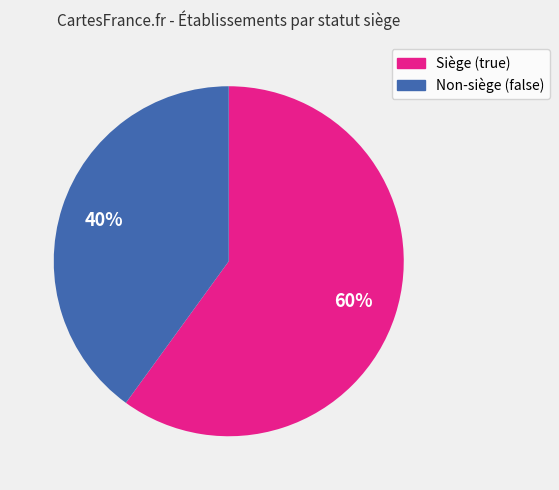

Does any single category account for the majority?

Yes